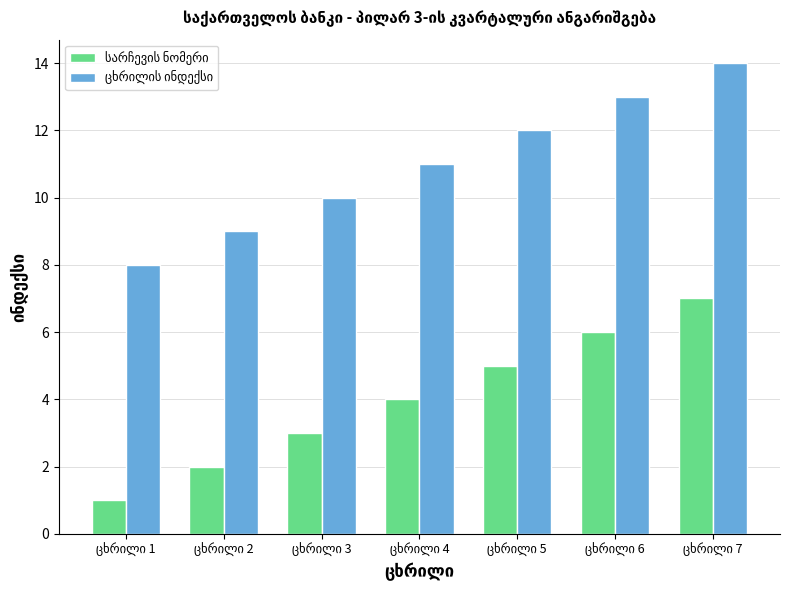

What is the maximum value shown in the chart?

14